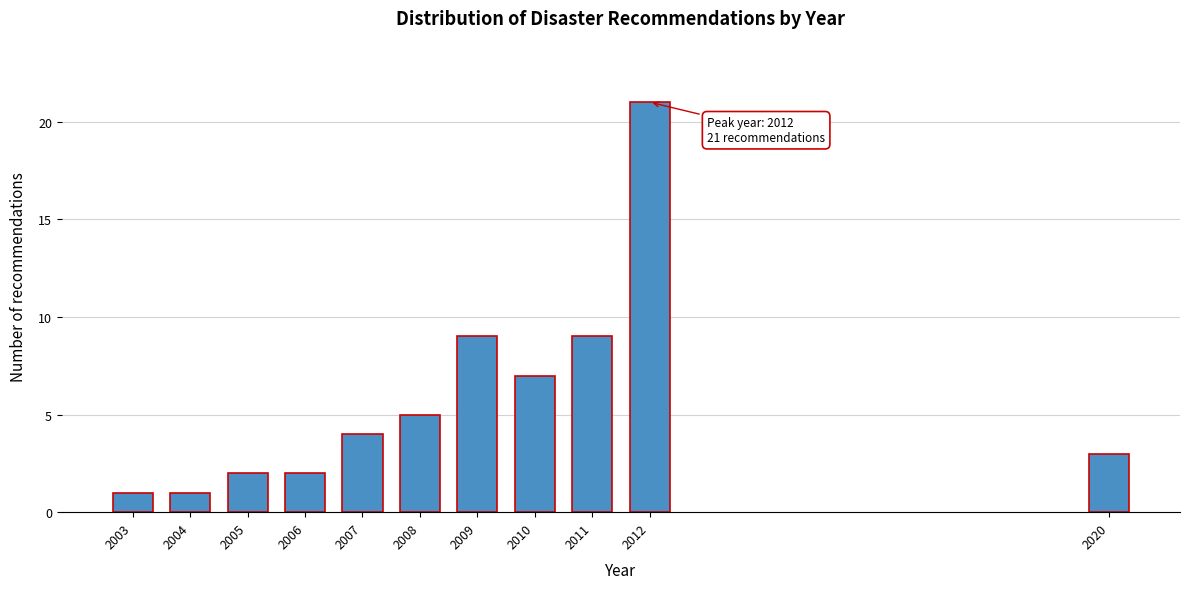

Reading left to right, extract all data points from this chart.

1	1	2	2	4	5	9	7	9	21	3